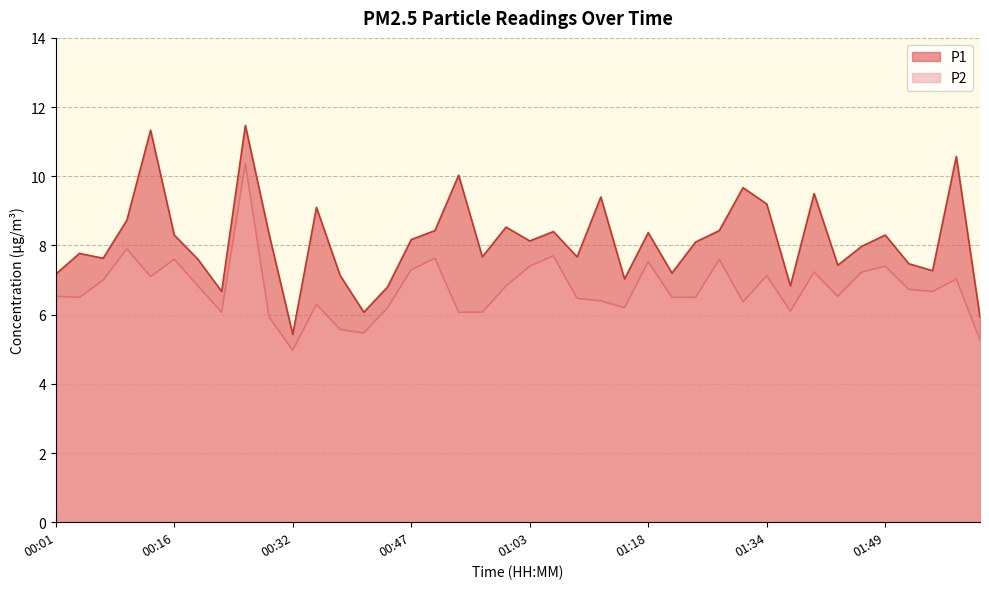

How many values in the P1 series exceed 8?

21